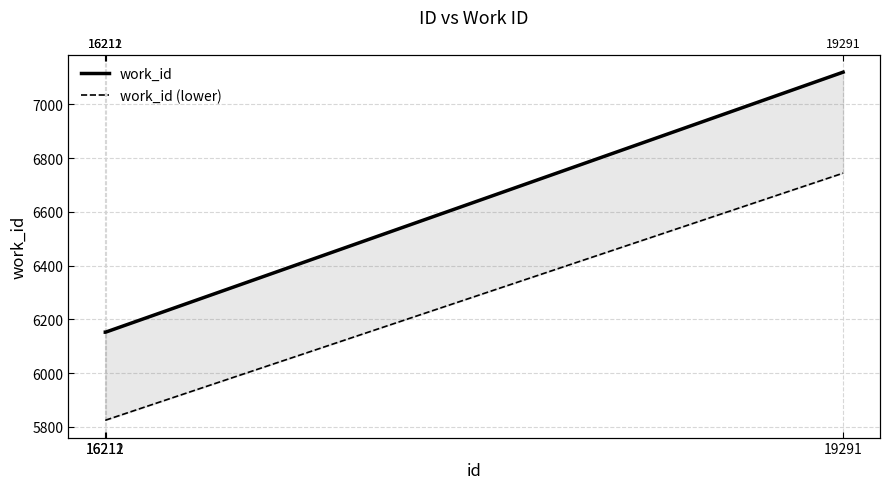

Rank the categories by work_id value from lowest to highest.

16211, 16212, 19291